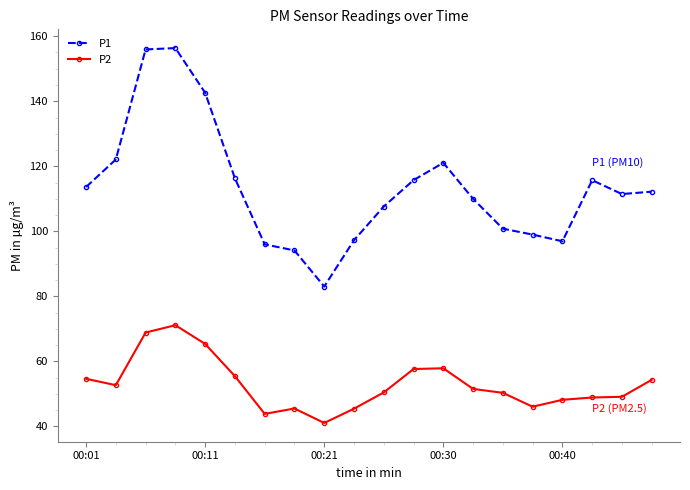

True or false: P1 and P2 intersect in this chart.

False